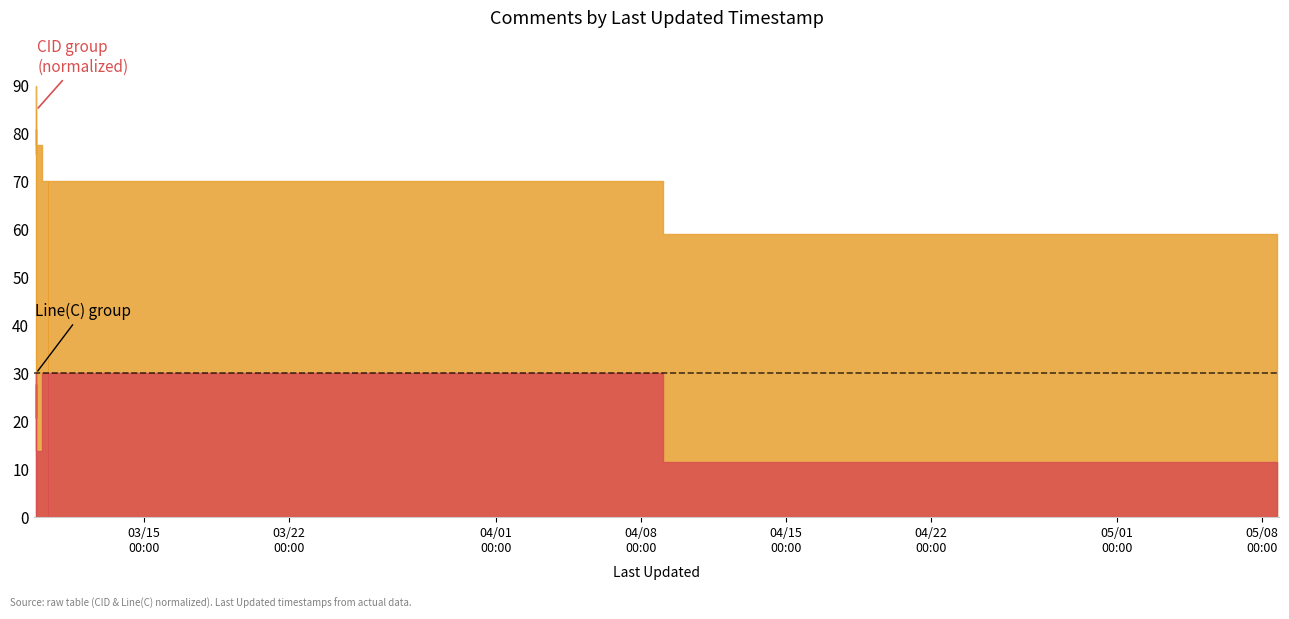

Where is CID nearest to the value 74?

03/22
00:00